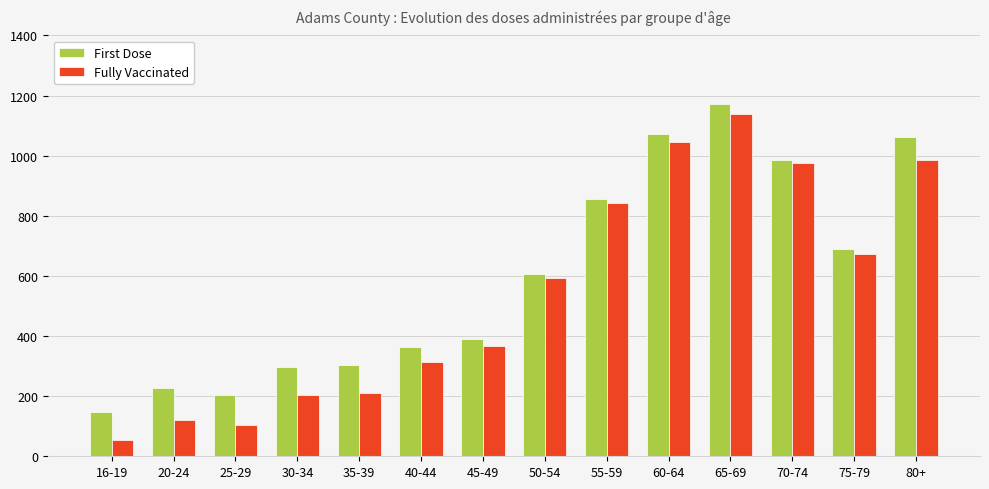

What is the difference between the First Dose values at 40-44 and 20-24?

135